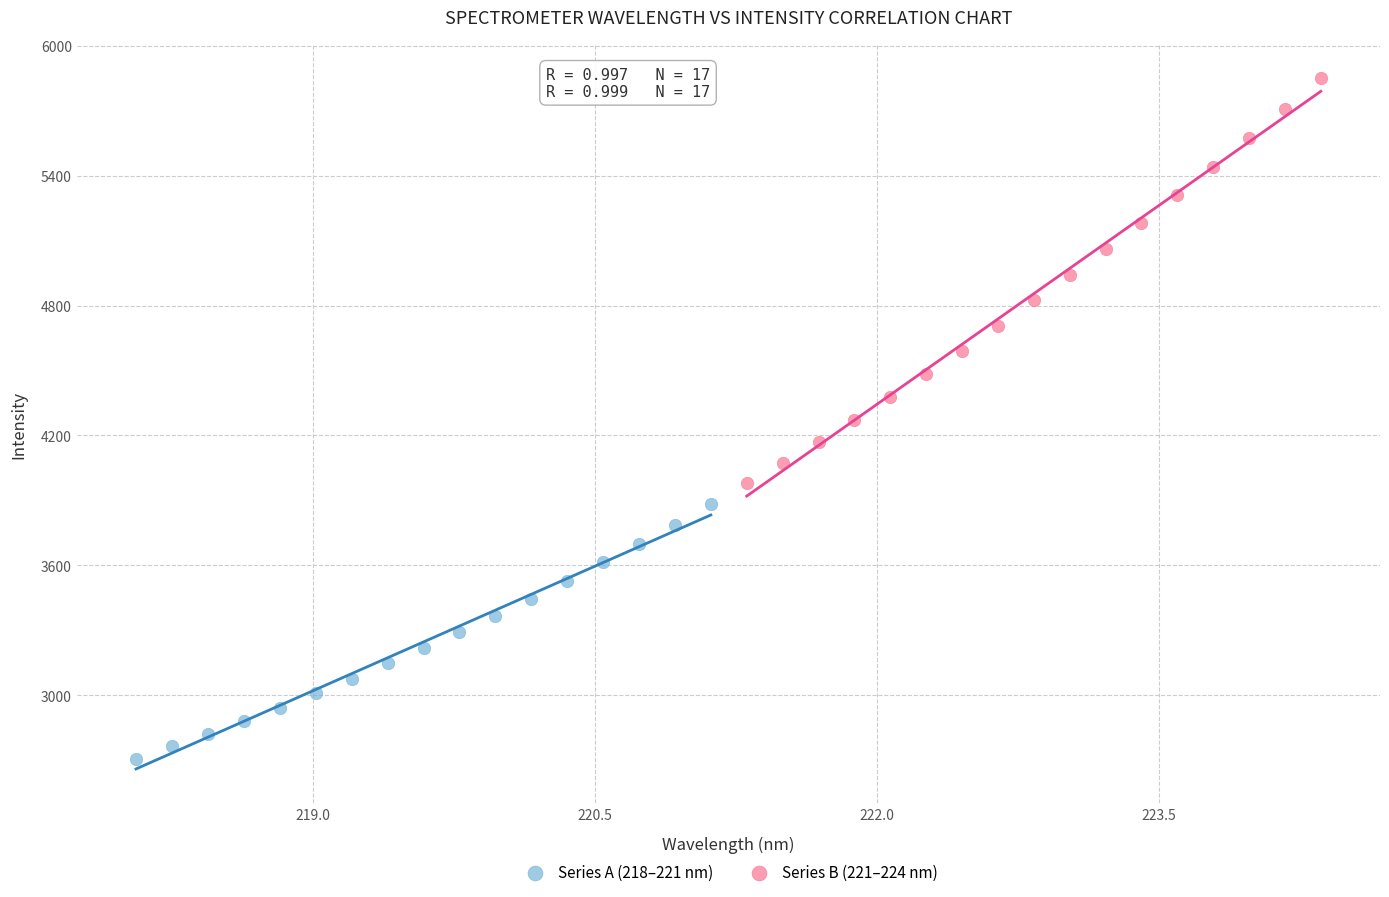

Which series reaches the minimum Y coordinate?

Series A (218–221 nm)